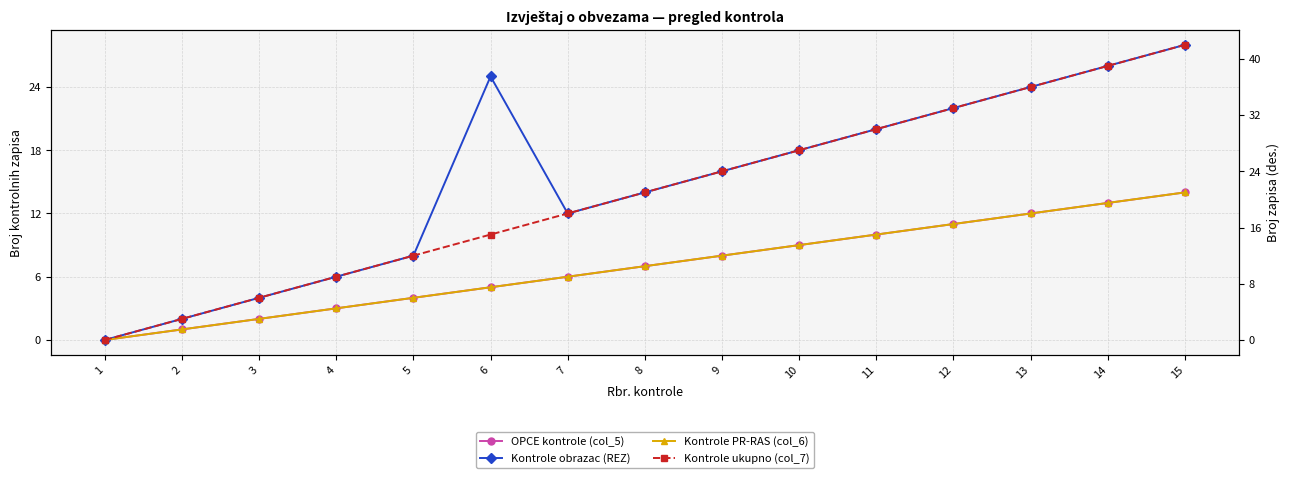

True or false: OPCE kontrole (col_5) and Kontrole ukupno (col_7) cross at least once.

False